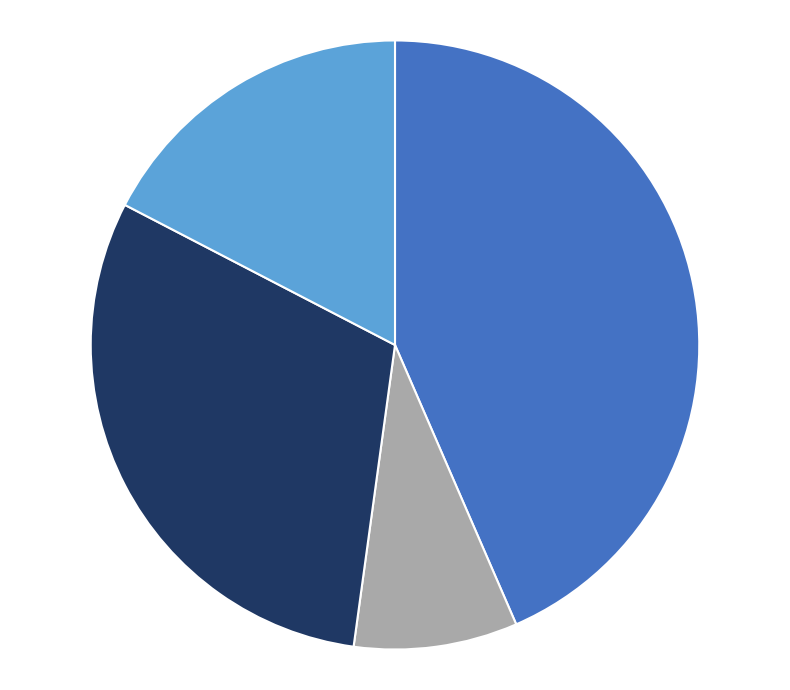

Does any single category account for the majority?

No